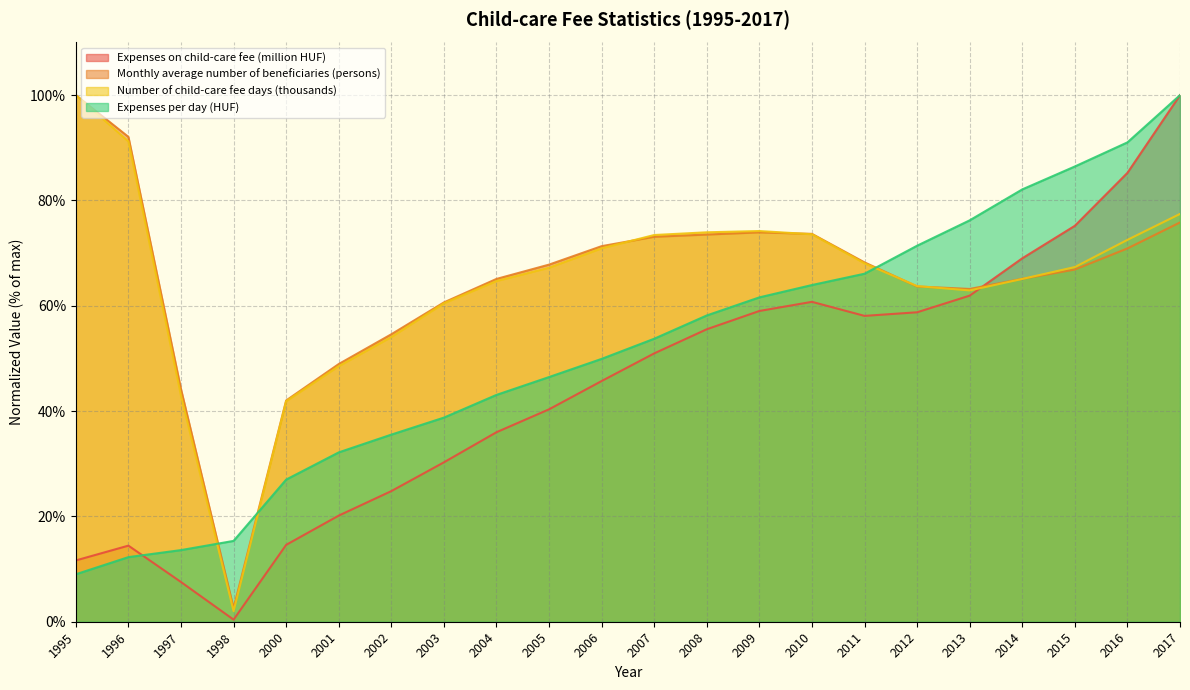

What is the total value across all series at 1996?

210.0